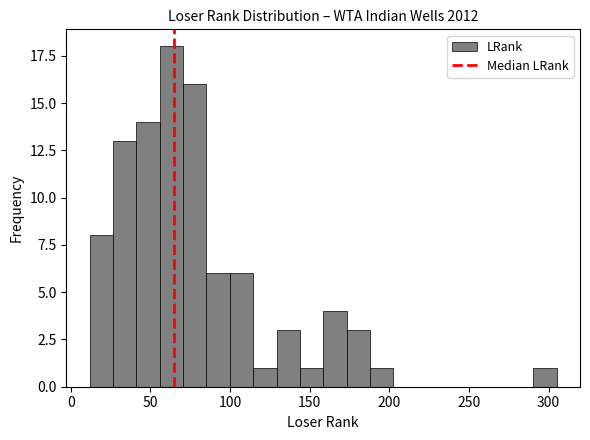

Around what value on the x-axis is the tallest bar? Give the approximate position of its centre, as read against the axis.

65